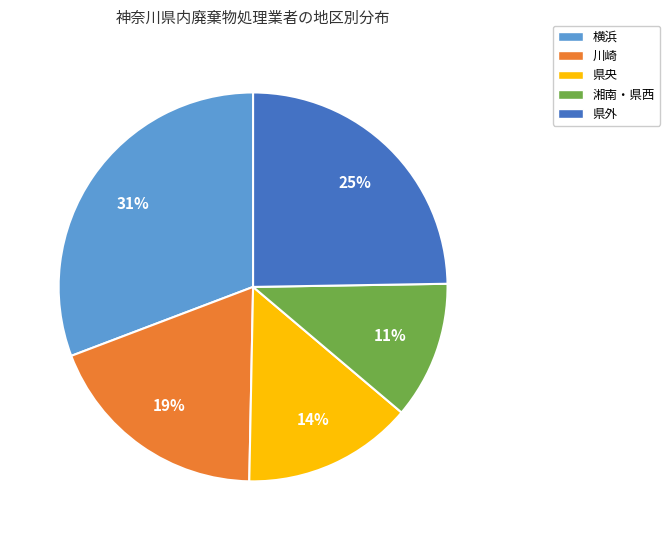

Rank the categories by value from lowest to highest.

湘南・県西, 県央, 川崎, 県外, 横浜